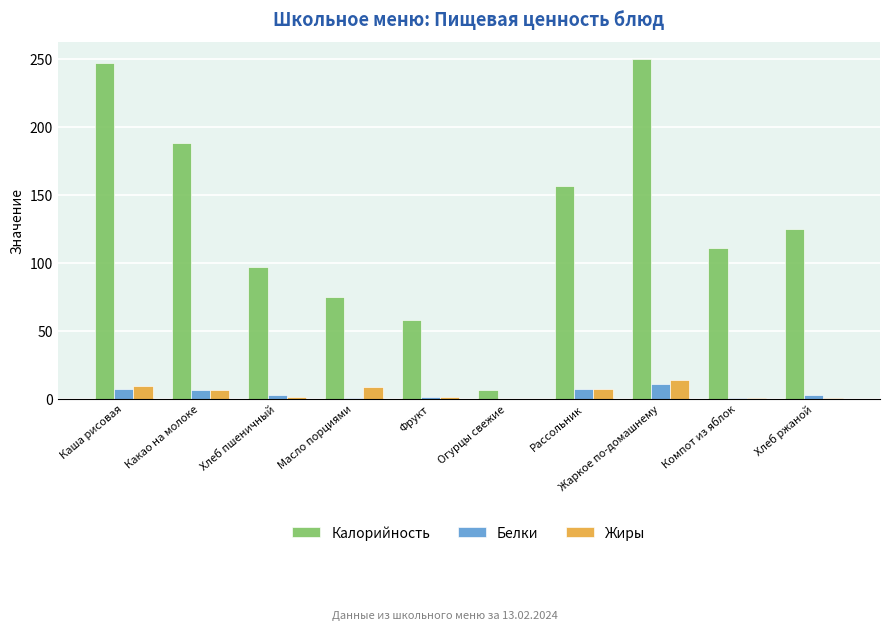

Which series has the largest total across all categories?

Калорийность